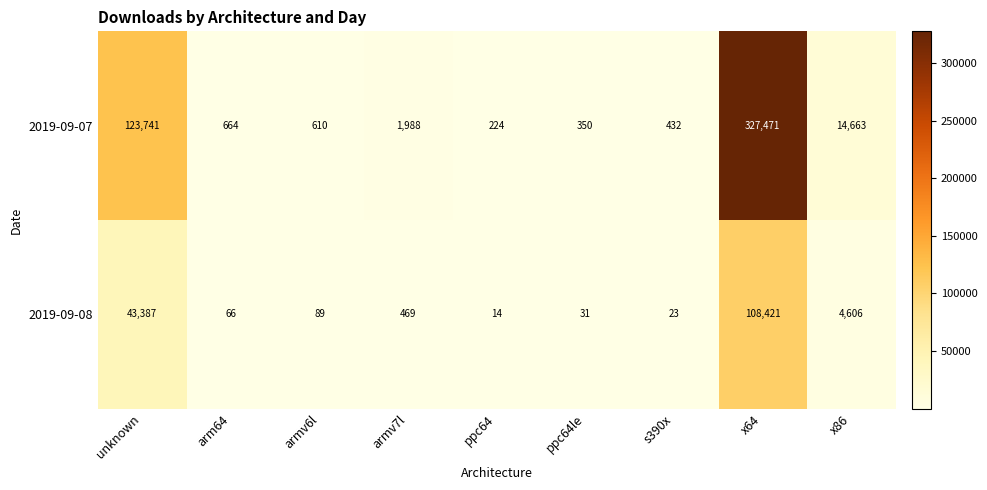

Reading left to right, extract all data points from this chart.

2019-09-07: unknown=123741	arm64=664	armv6l=610	armv7l=1988	ppc64=224	ppc64le=350	s390x=432	x64=327471	x86=14663
2019-09-08: unknown=43387	arm64=66	armv6l=89	armv7l=469	ppc64=14	ppc64le=31	s390x=23	x64=108421	x86=4606